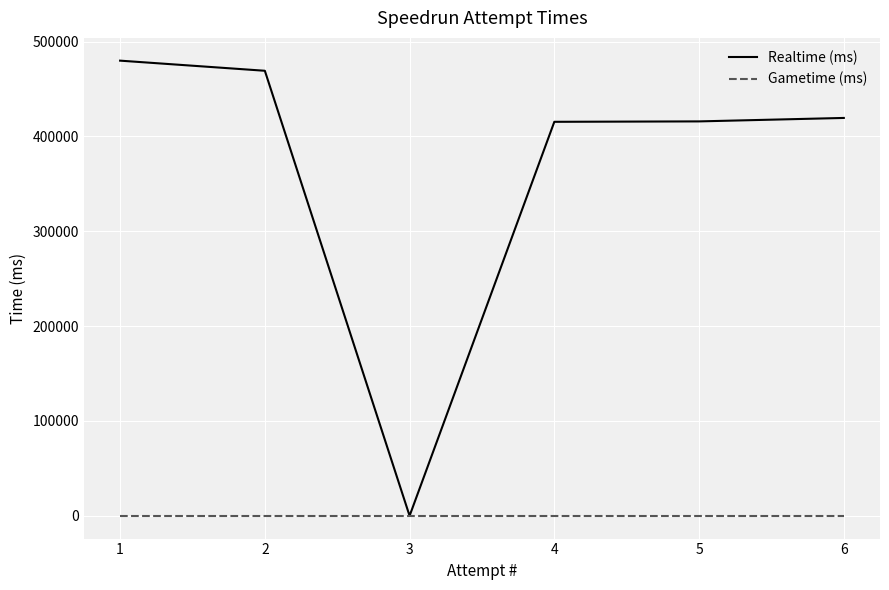

Which series has the largest total across all categories?

Realtime (ms)